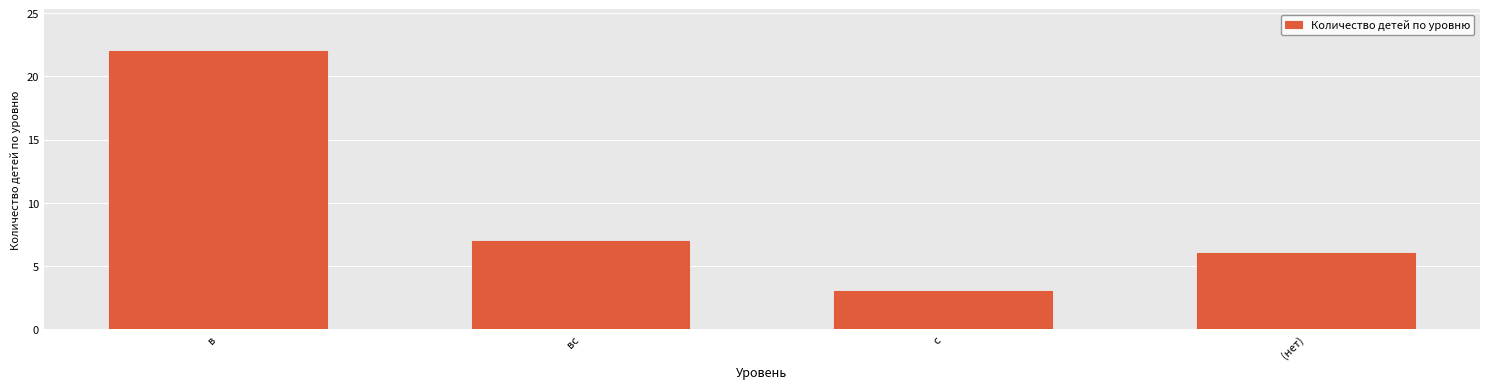

Reading left to right, list all the values displayed in this chart.

в=22	вс=7	с=3	(нет)=6